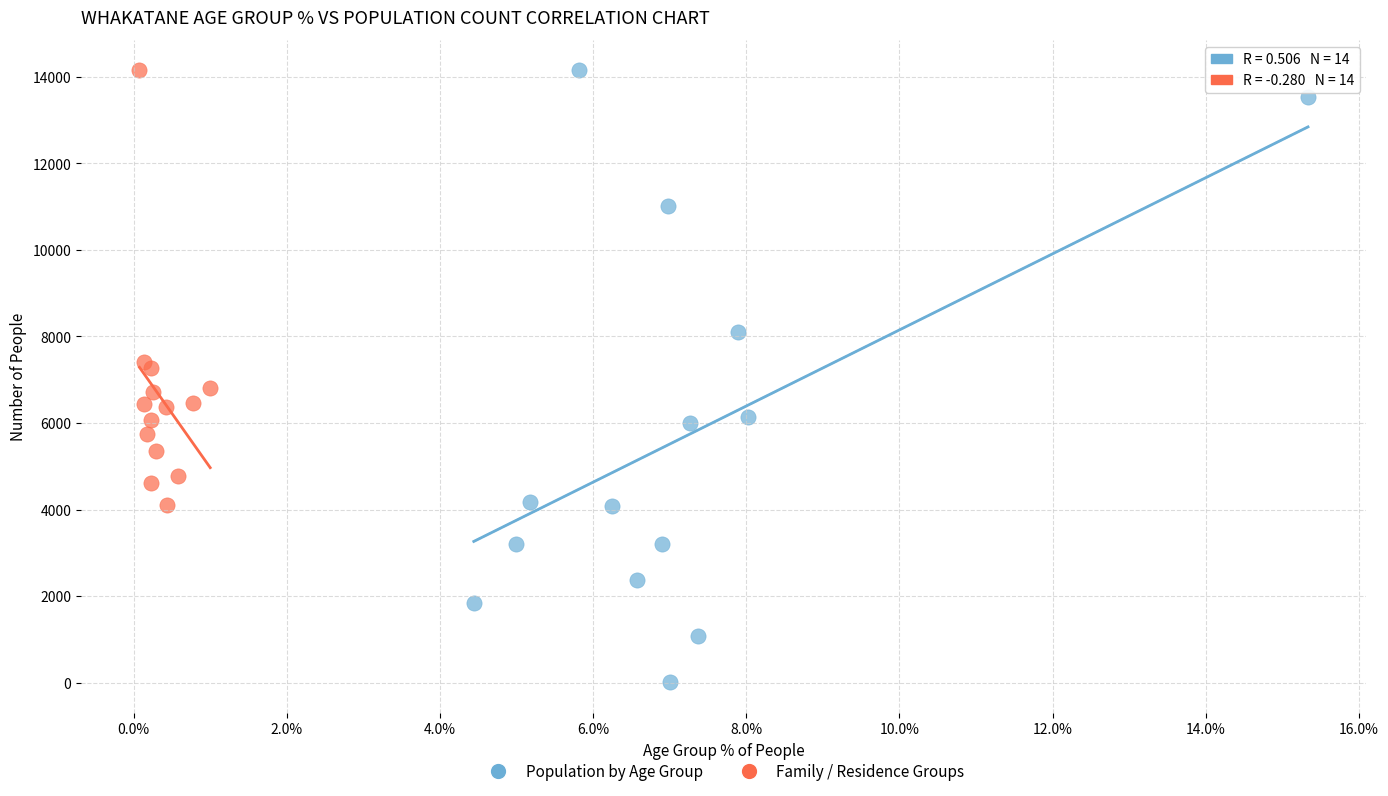

Which series has the largest Y range (max minus min)?

Population by Age Group